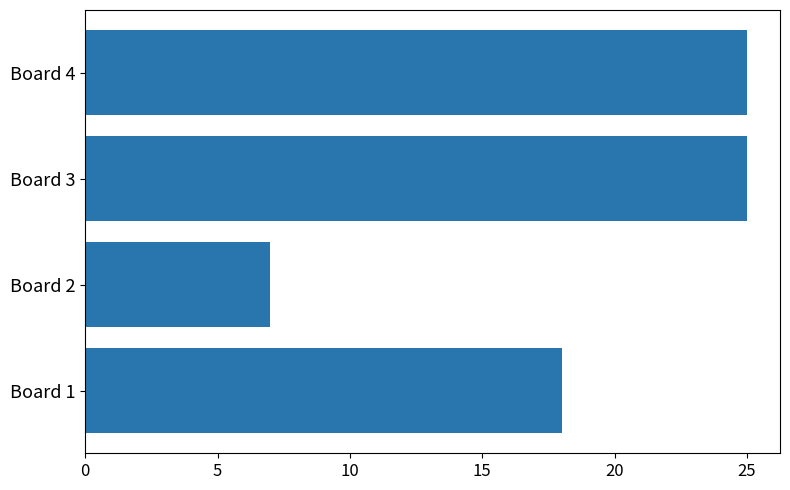

What is the maximum value shown in the chart?

25